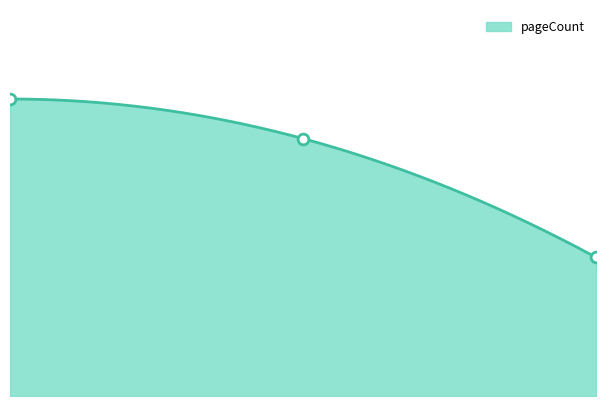

Which has a higher value, 2.00 or 1.00?

1.00